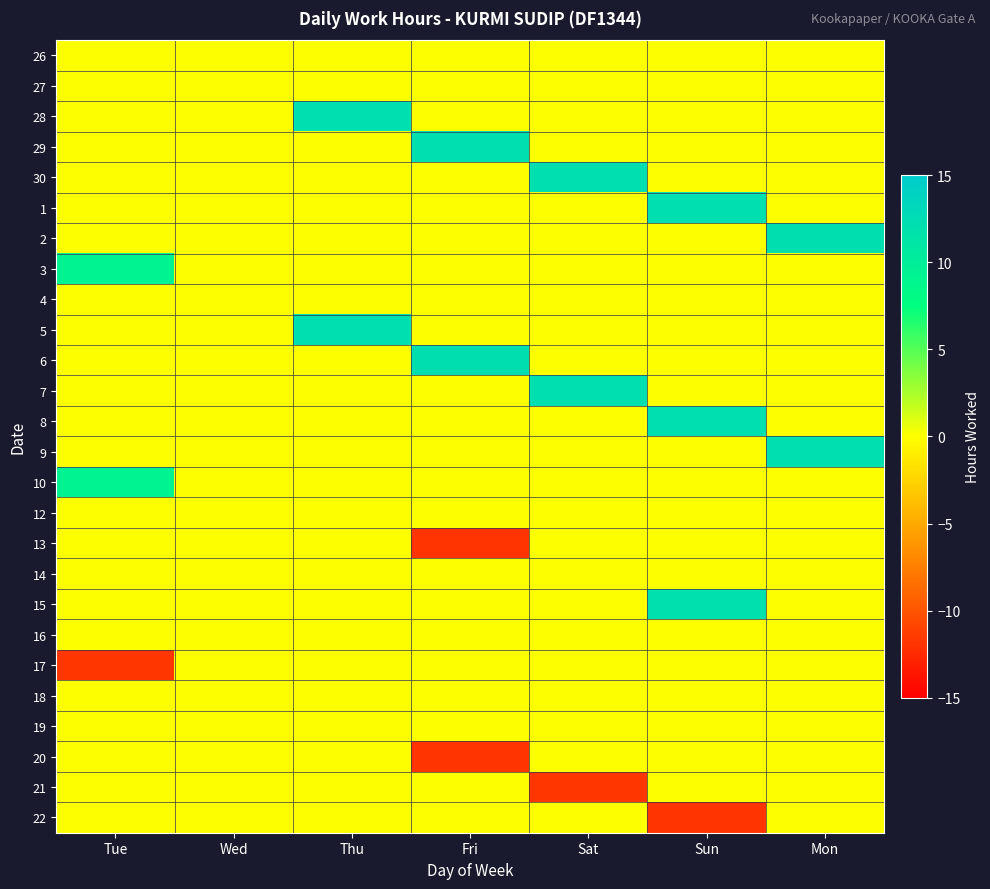

Count the number of categories in the chart.

7